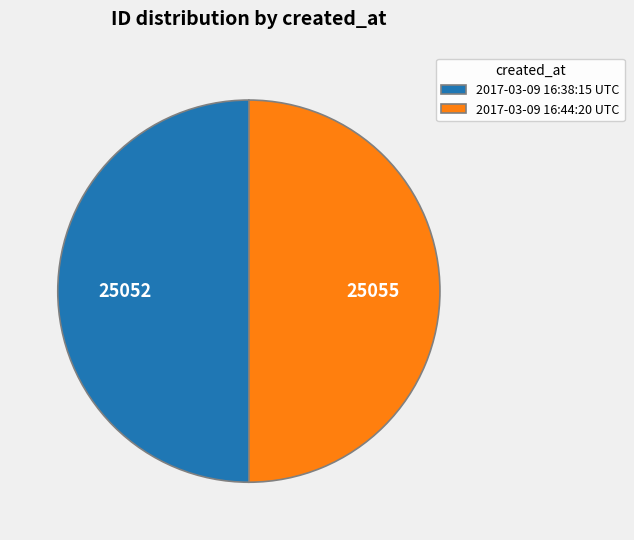

Combined, do 2017-03-09 16:44:20 UTC and 2017-03-09 16:38:15 UTC account for over 50%?

Yes